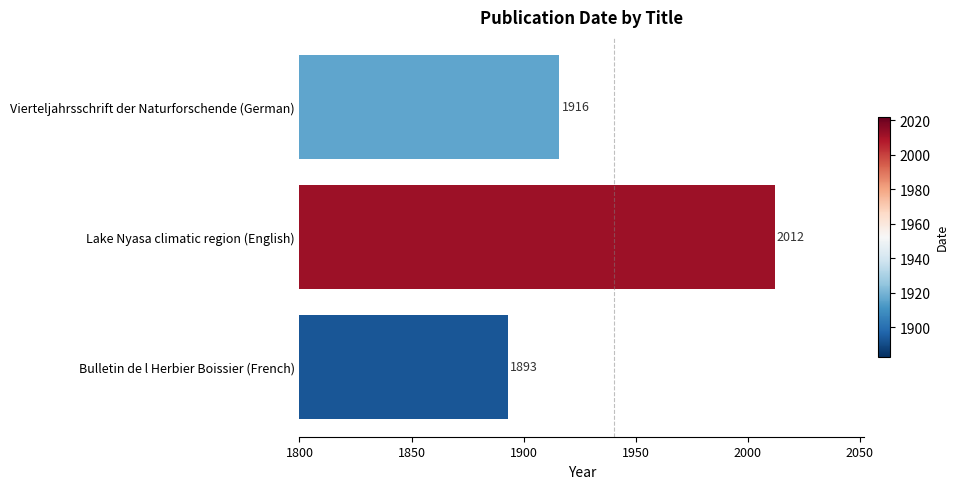

True or false: the data shows 3607 at Lake Nyasa climatic region (English).

False